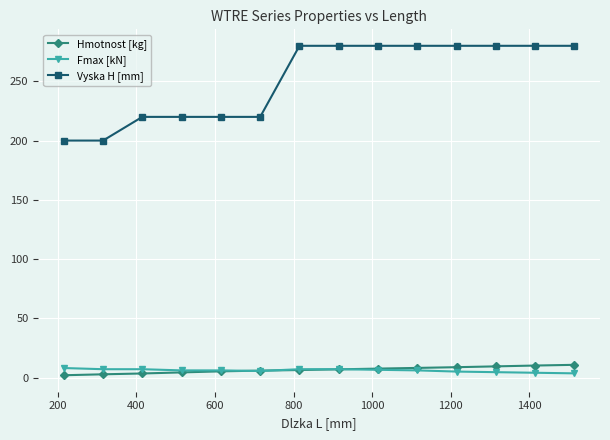

Rank the series by their maximum value, from lowest to highest.

Fmax [kN], Hmotnost [kg], Vyska H [mm]